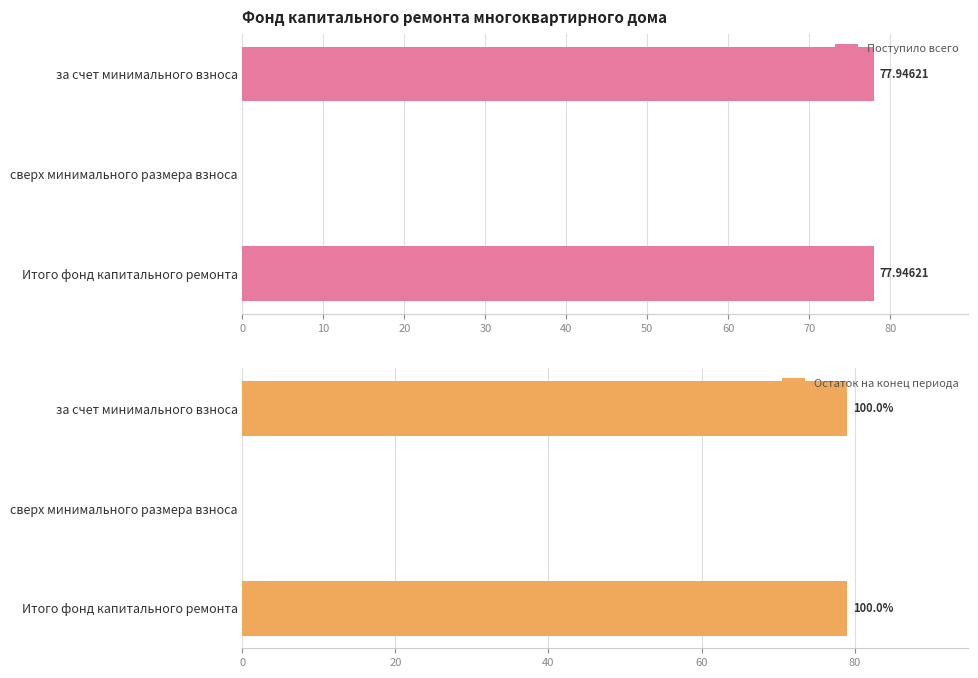

At which label is Поступило всего closest to 38?

сверх минимального размера взноса